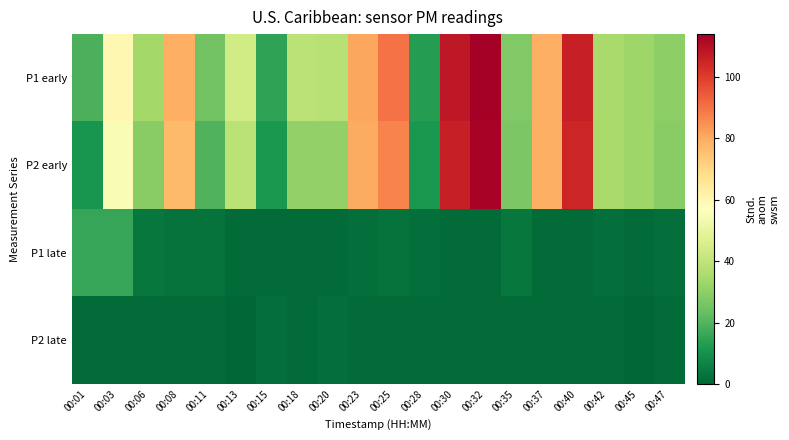

At which category is the sum across all series the highest?

00:32